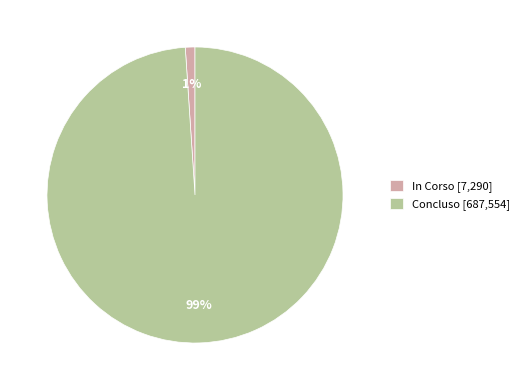

How many segments does this pie chart have?

2